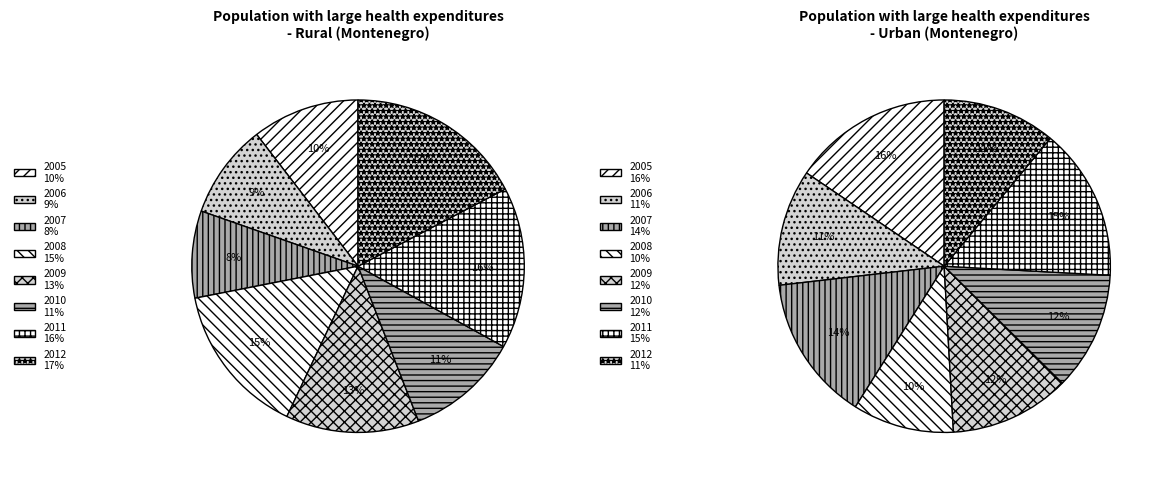

Count the number of slices in the pie.

8